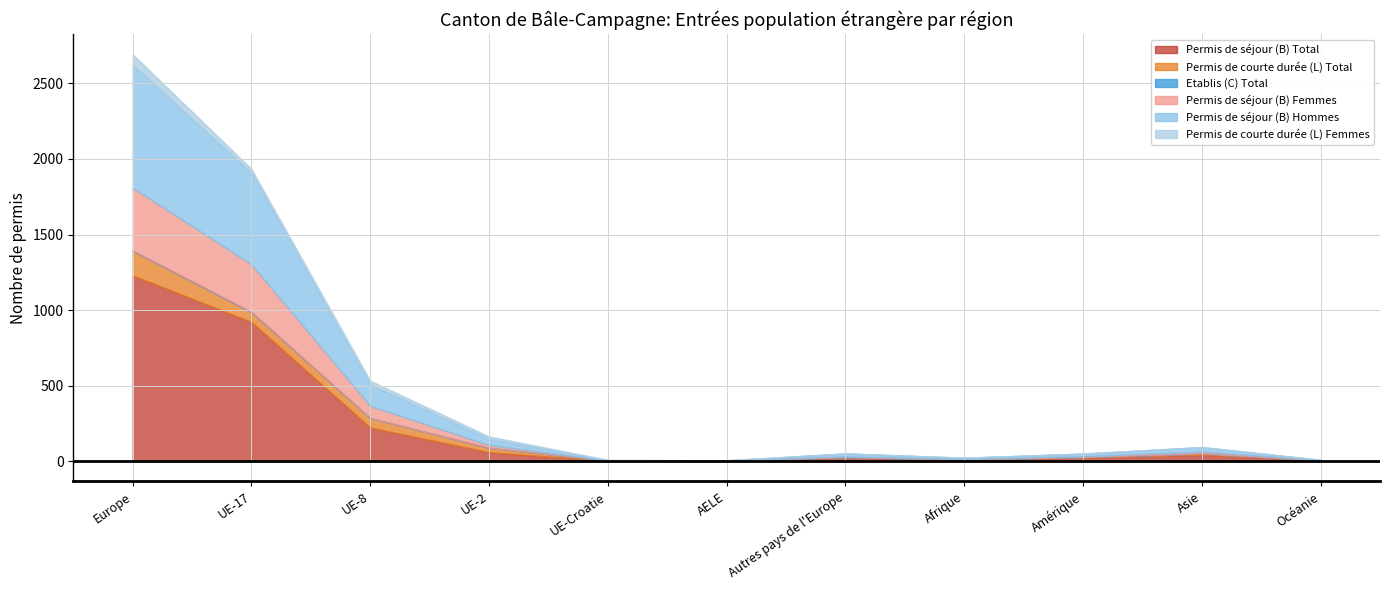

At which category does the chart reach its minimum across all series?

Afrique